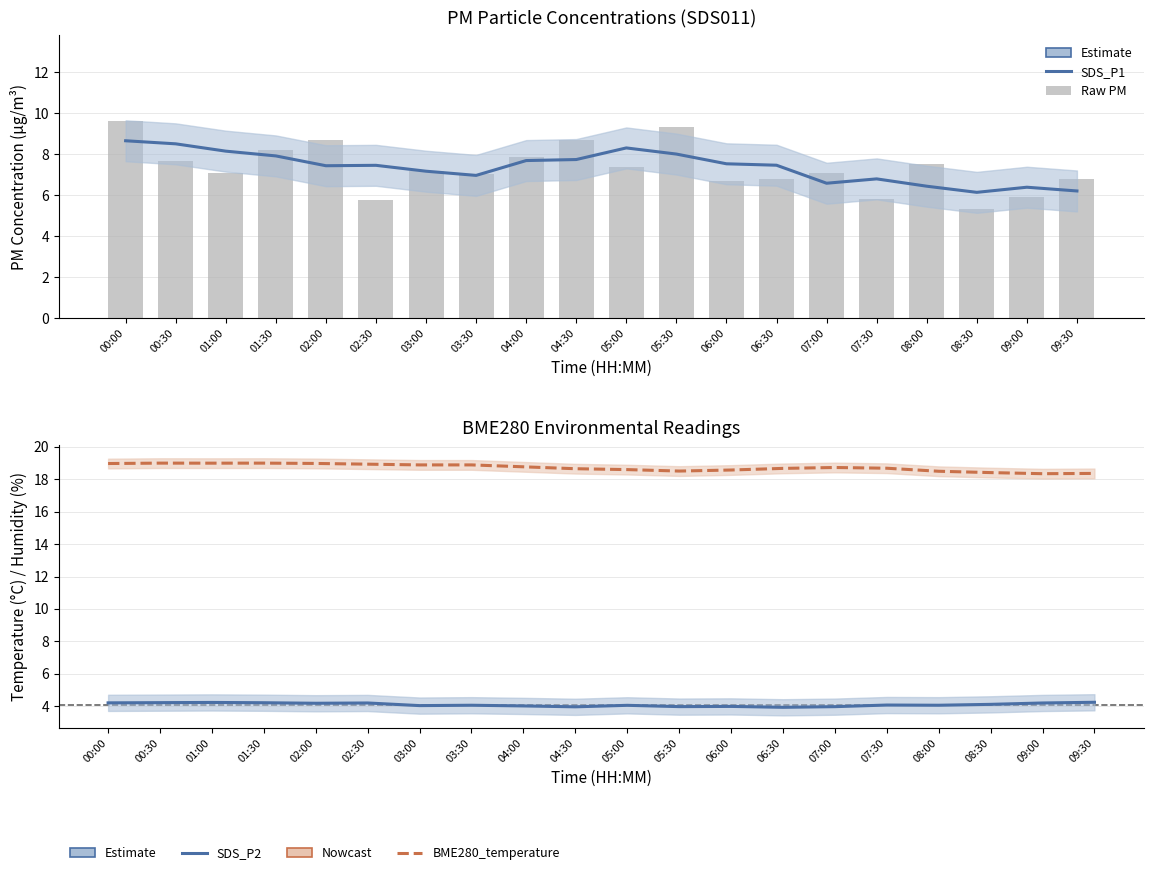

How many values in the SDS_P1 raw series exceed 7?

13